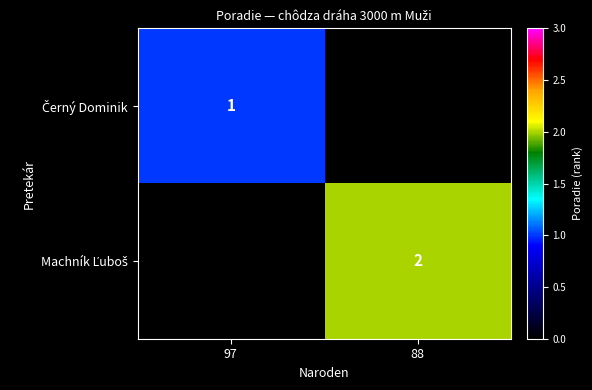

The Machník Ľuboš series shows 2.0 at 88. True or false?

True